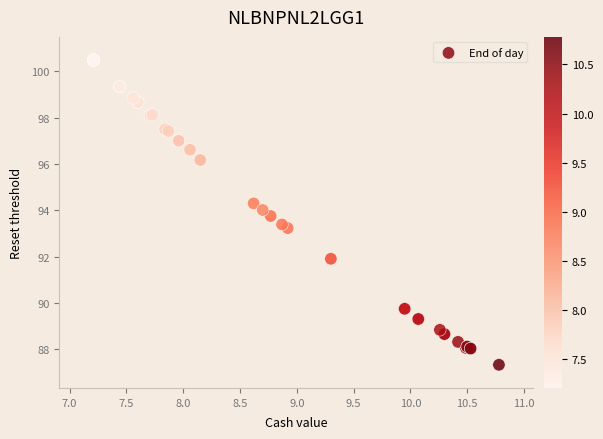

What Y value in the scatter plot is closest to 93?

93.2